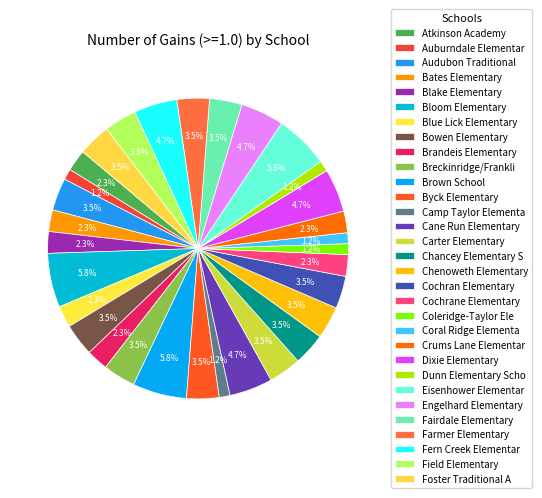

How many segments does this pie chart have?

31